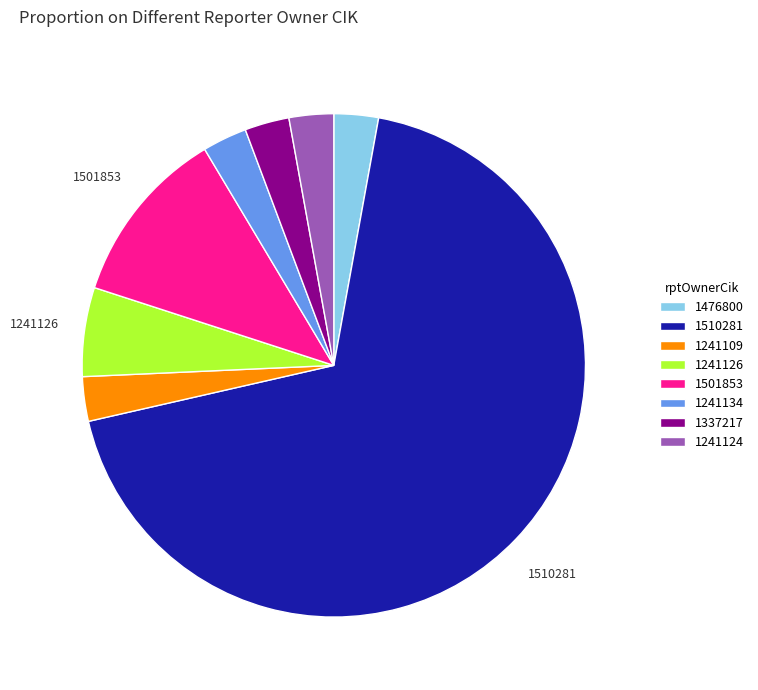

Combined, do 1510281 and 1501853 account for over 50%?

Yes